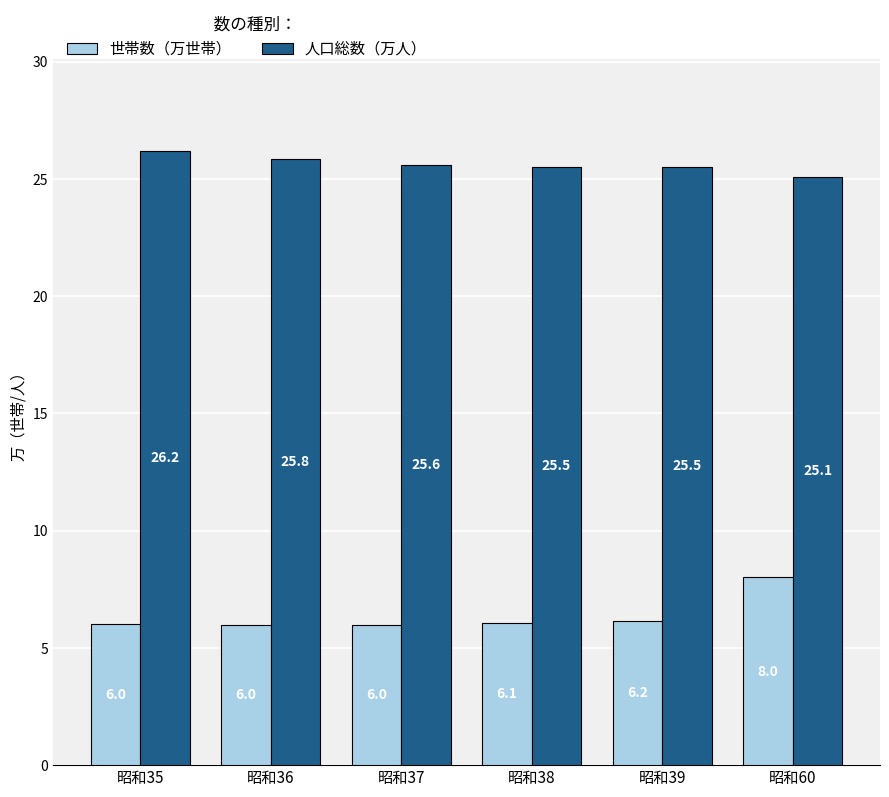

The value of 世帯数（万世帯） at 昭和35 is 2.8. True or false?

False